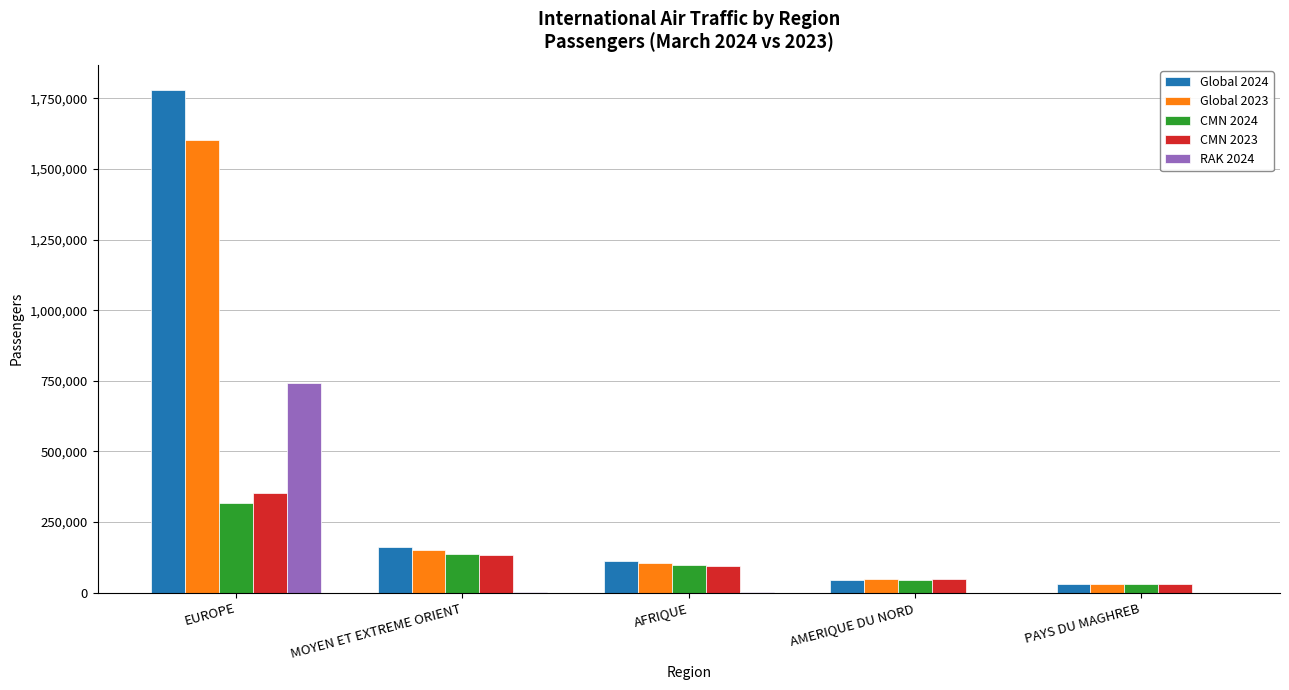

What is the greatest value displayed?

1779483